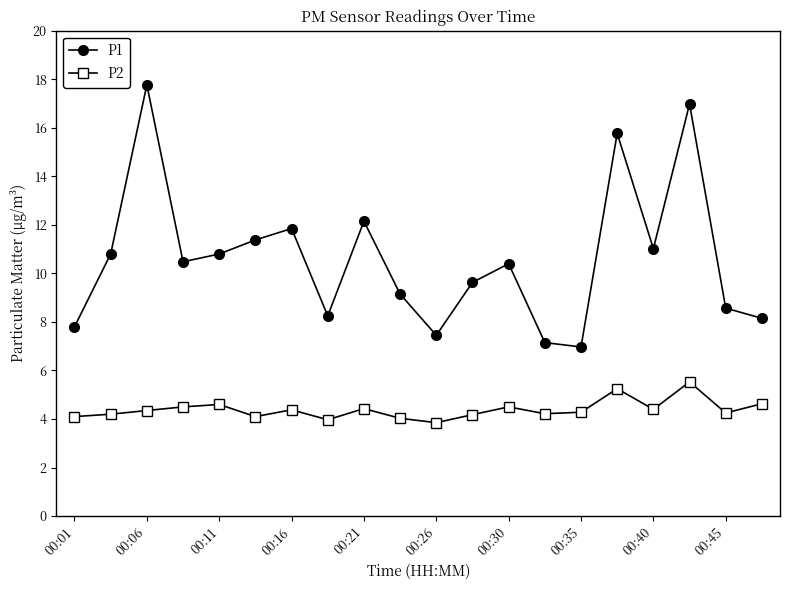

How many interior local peaks does the P1 series have?

6